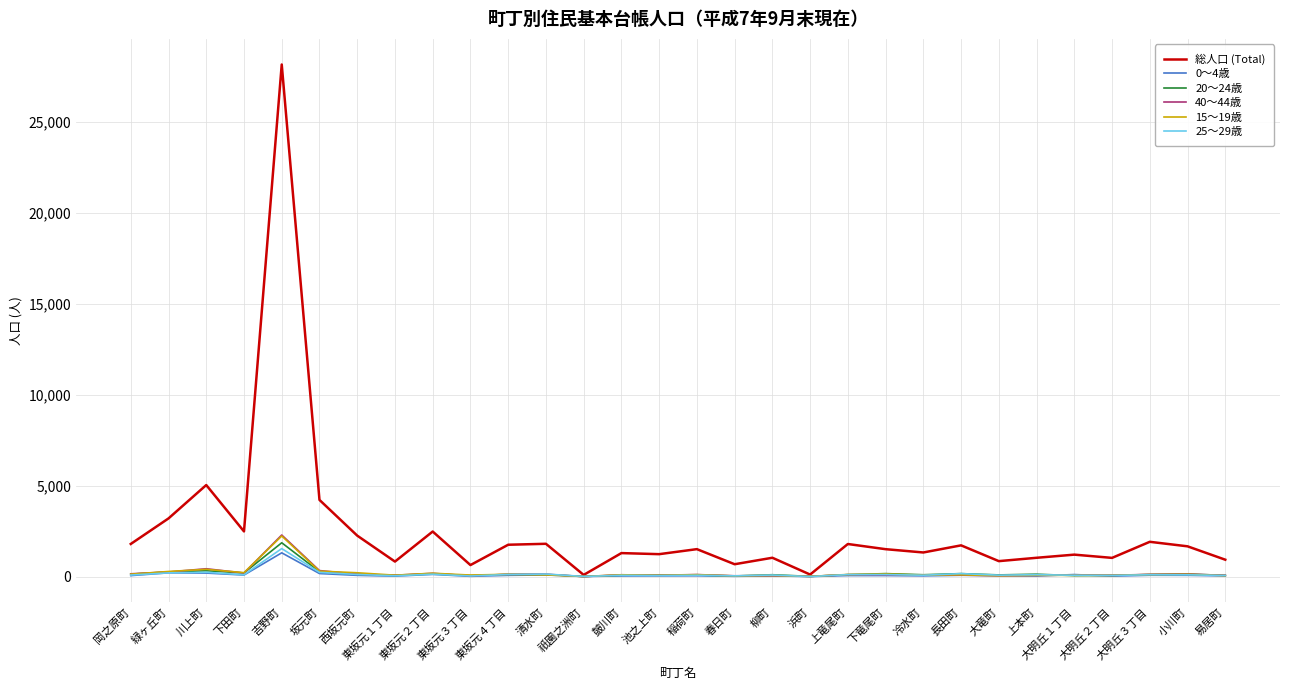

Read the 20～24歳 value at 小川町, to the nearest 100.

100